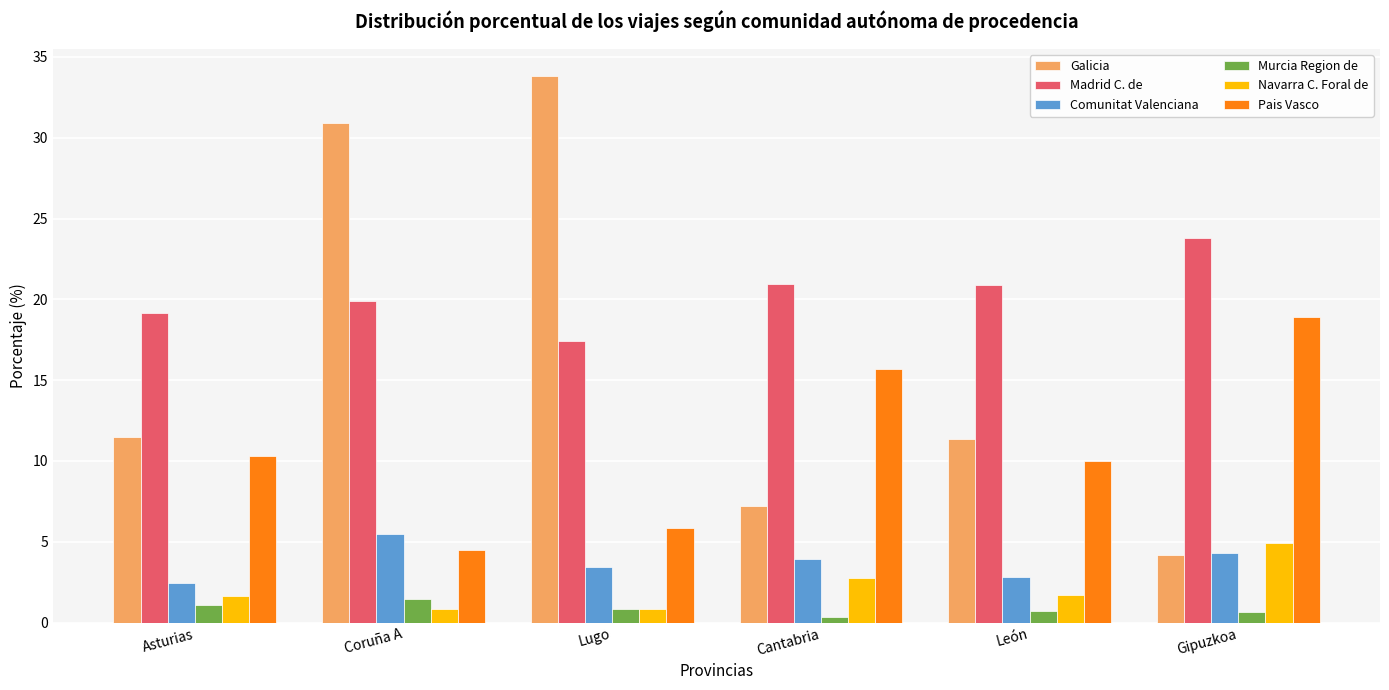

Does the chart contain any negative values?

No